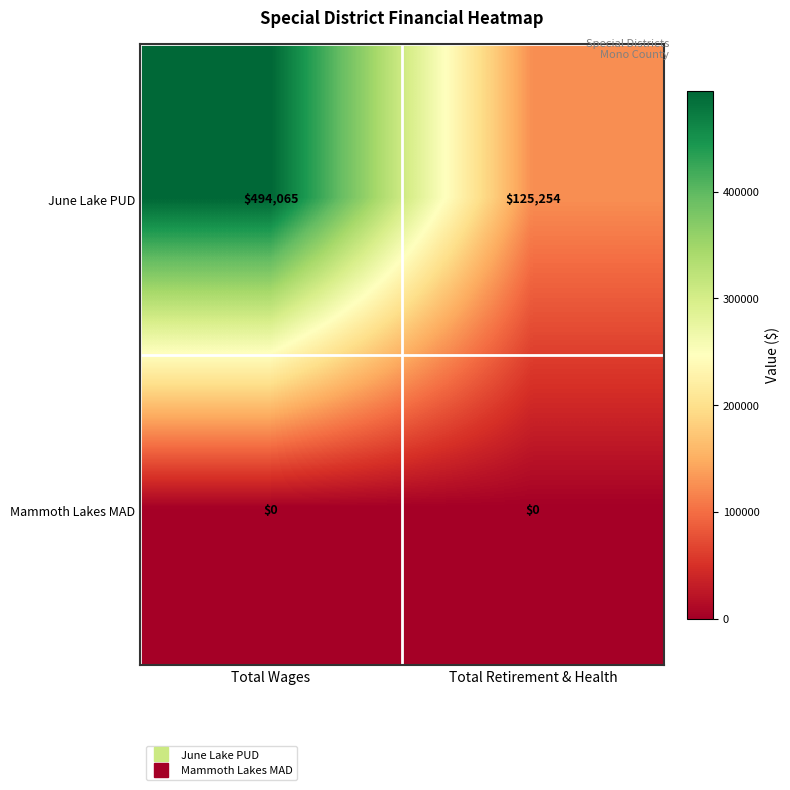

The value of June Lake PUD at Total Retirement & Health is 54950. True or false?

False